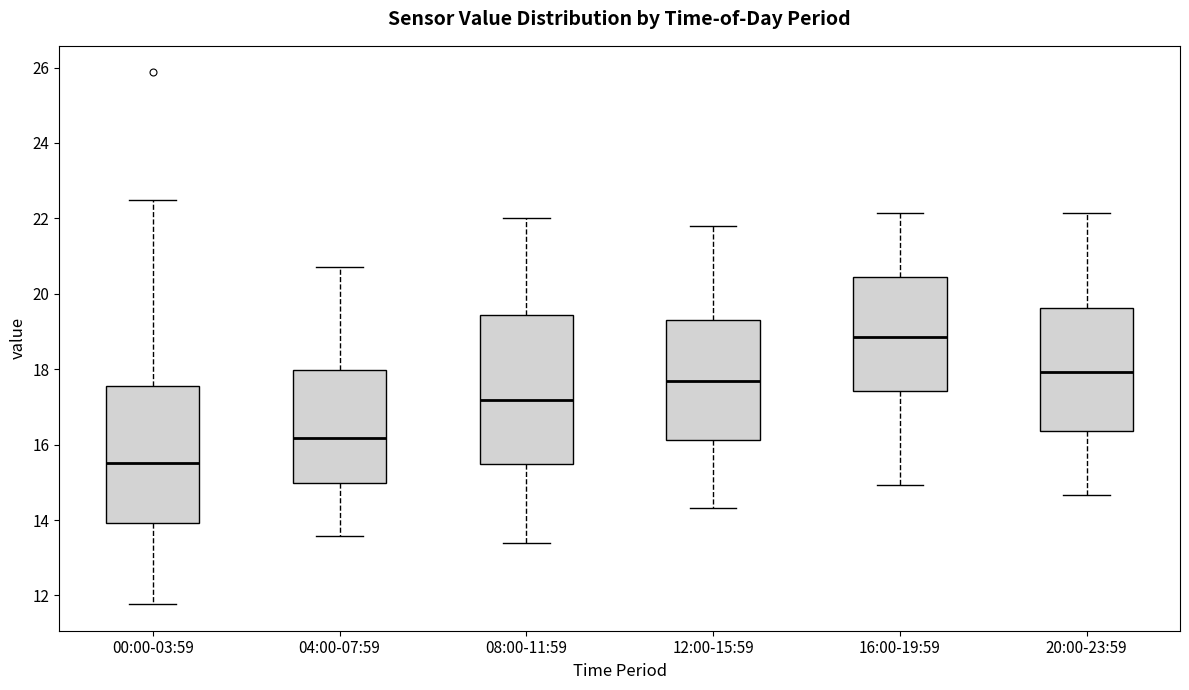

Where does the lower whisker of the box for 16:00-19:59 end on the y-axis? The values are not printed on the chart, so give them approximately, as read against the axis.

15.0